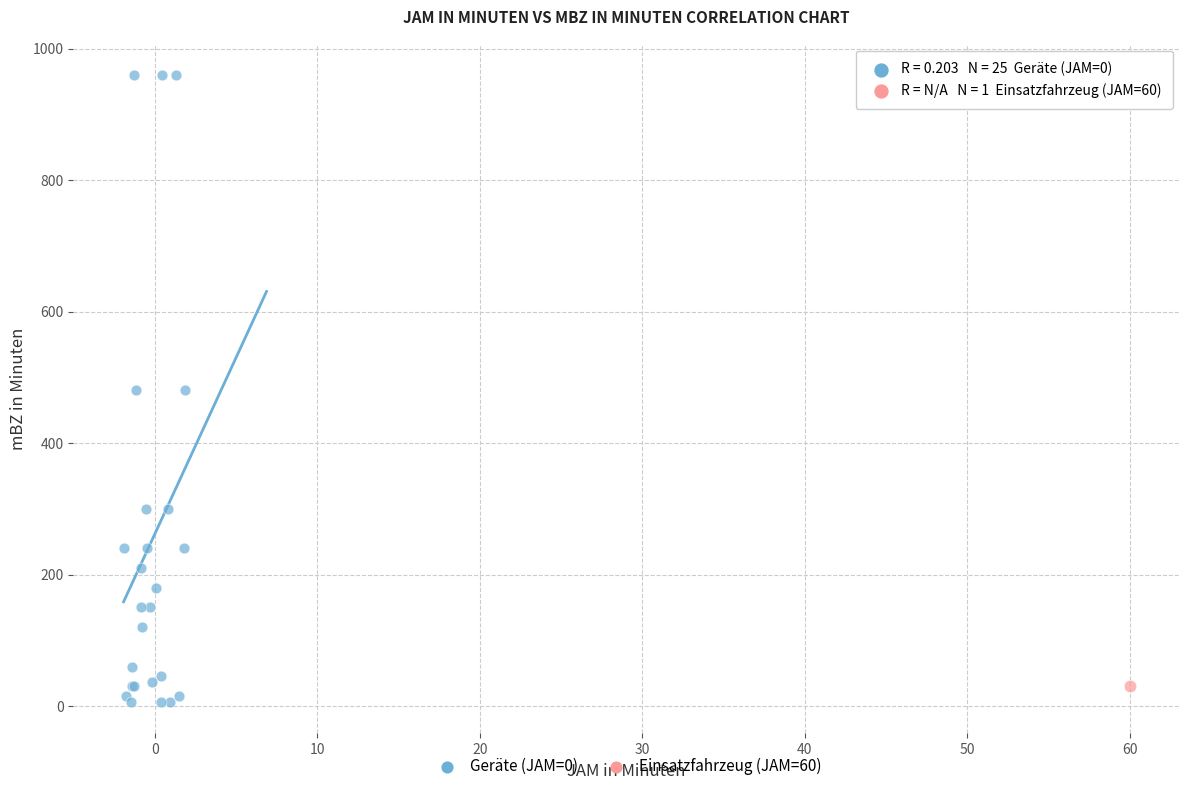

What are all the series names shown in the legend?

Geräte (JAM=0), Einsatzfahrzeug (JAM=60)